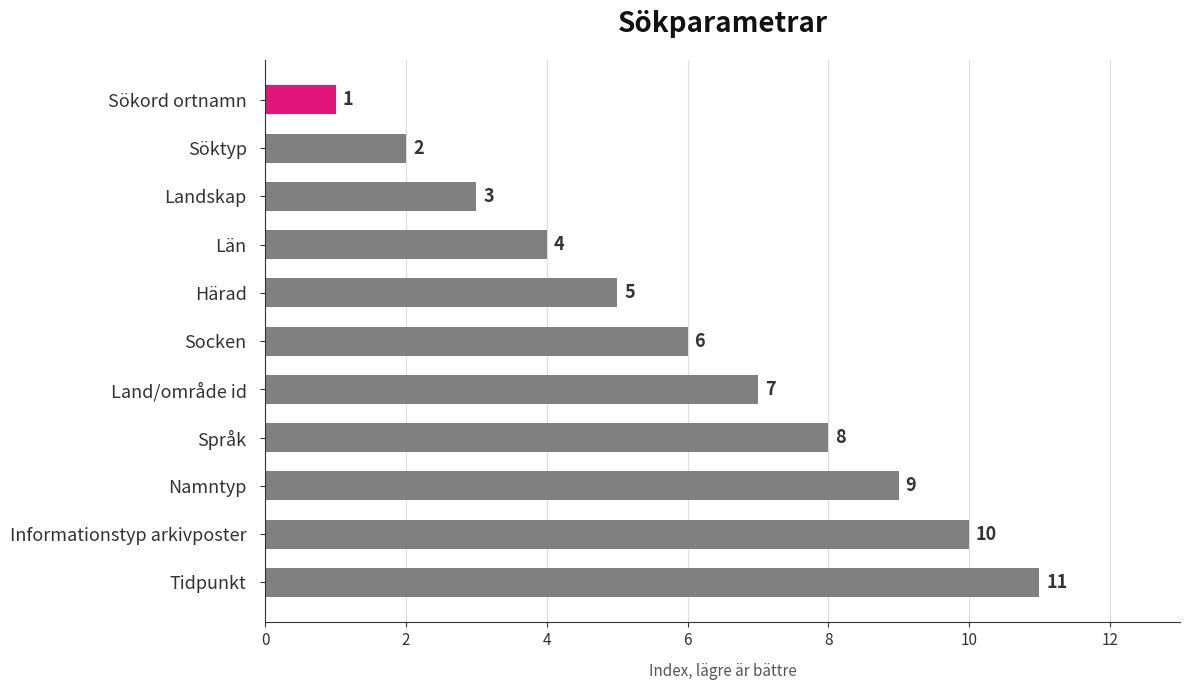

What position from the top is Härad?

5